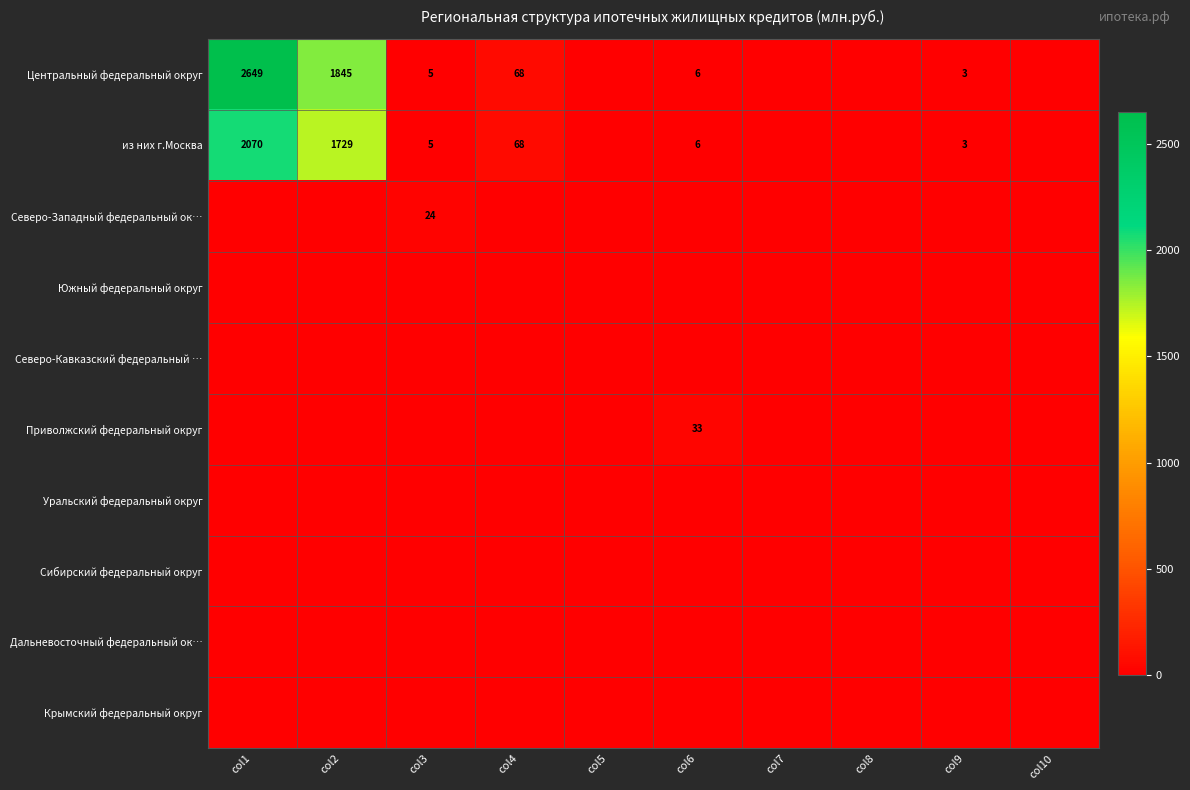

What is the total value across all series at col4?

136